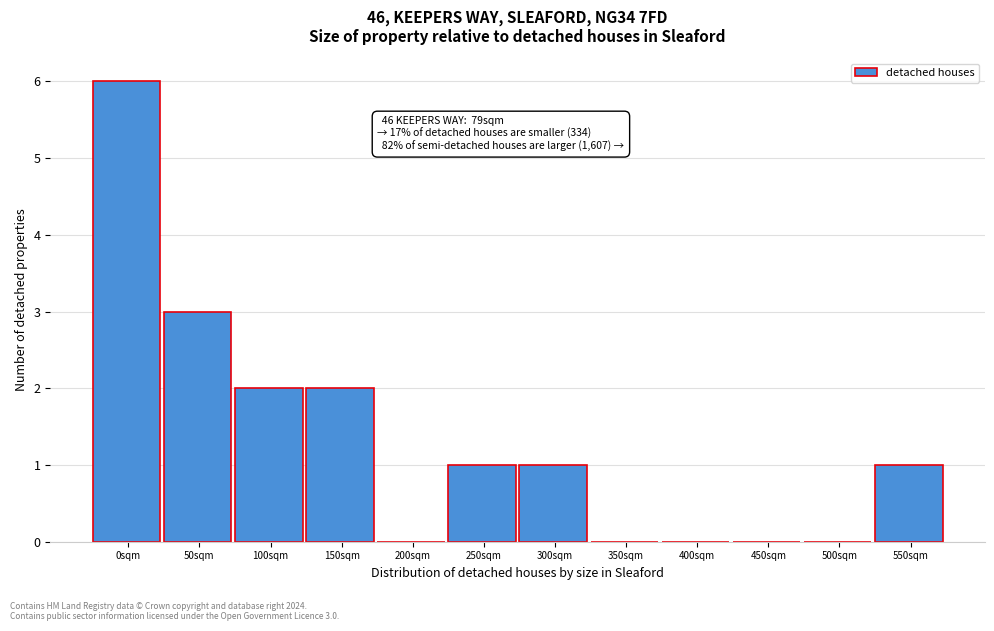

Reading right to left, transcribe all the data shown in this chart.

550sqm=1	500sqm=0	450sqm=0	400sqm=0	350sqm=0	300sqm=1	250sqm=1	200sqm=0	150sqm=2	100sqm=2	50sqm=3	0sqm=6